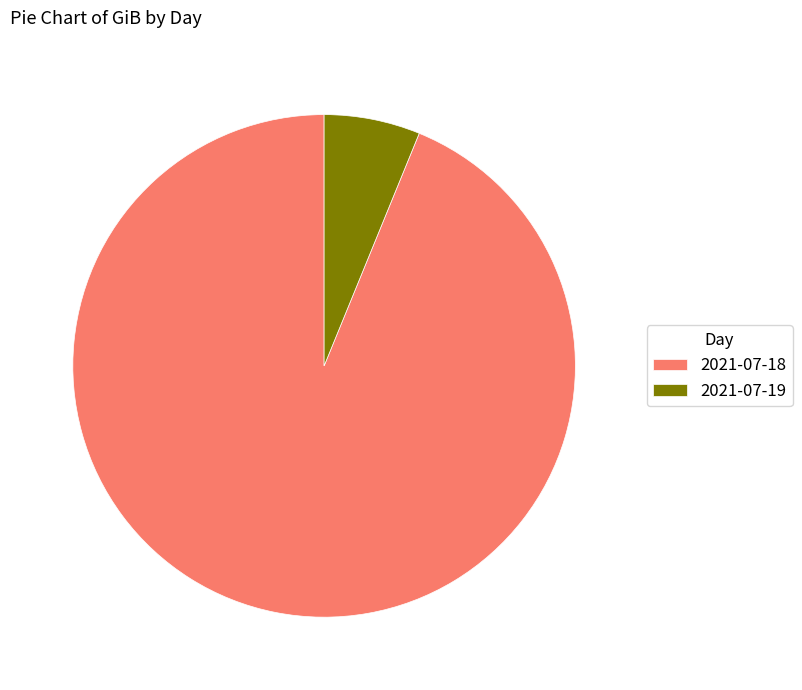

Rank the categories by value from lowest to highest.

2021-07-19, 2021-07-18